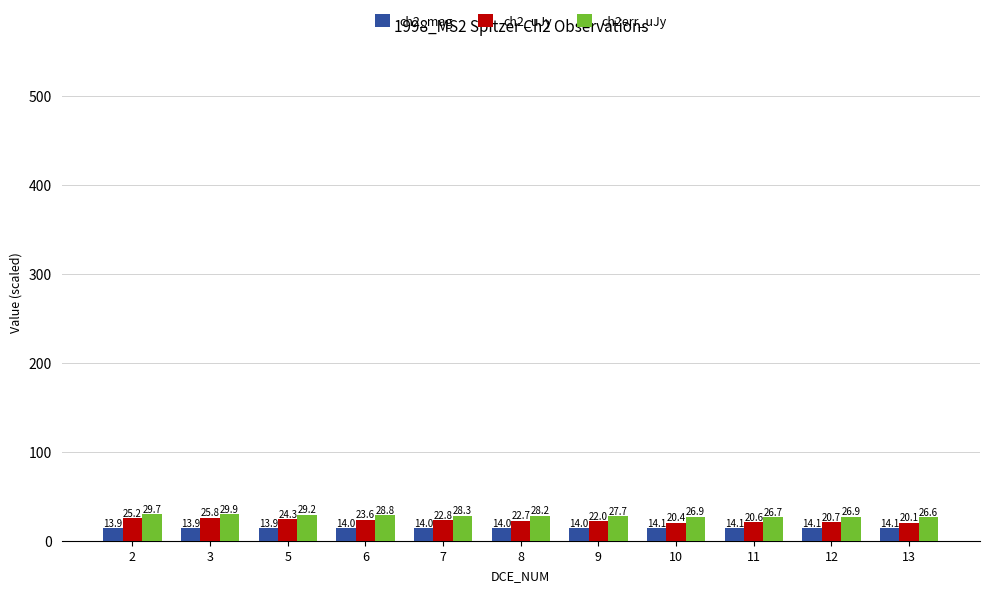

Rank the series by their average value, from highest to lowest.

ch2err_uJy, ch2_uJy, ch2_mag